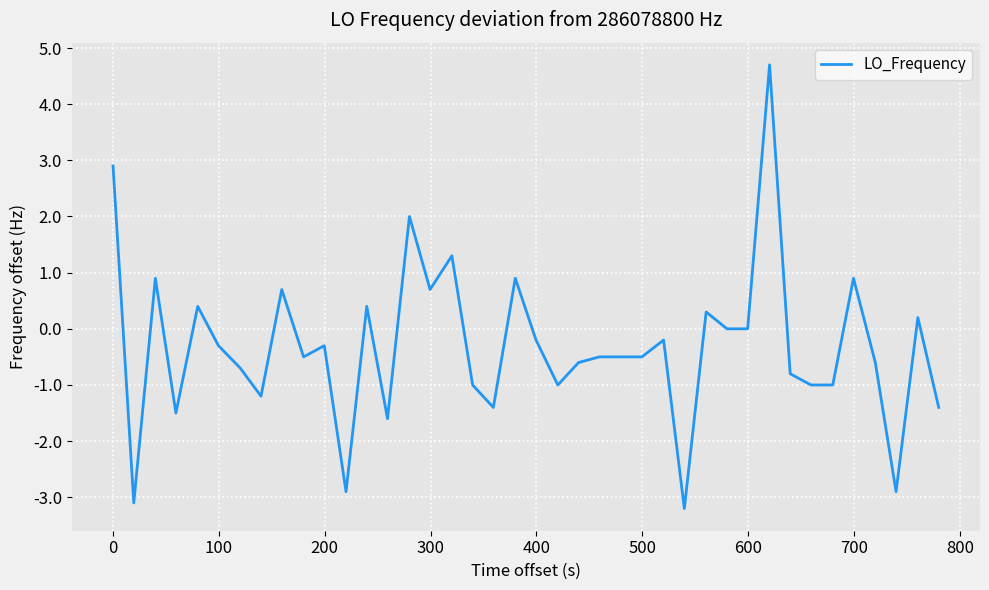

What is the difference between the maximum and minimum values?

7.9